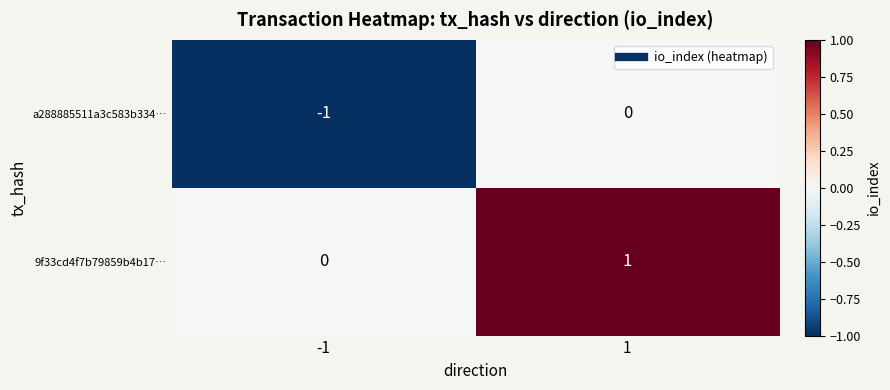

The value of a288885511a3c583b334… at -1 is -1. True or false?

True